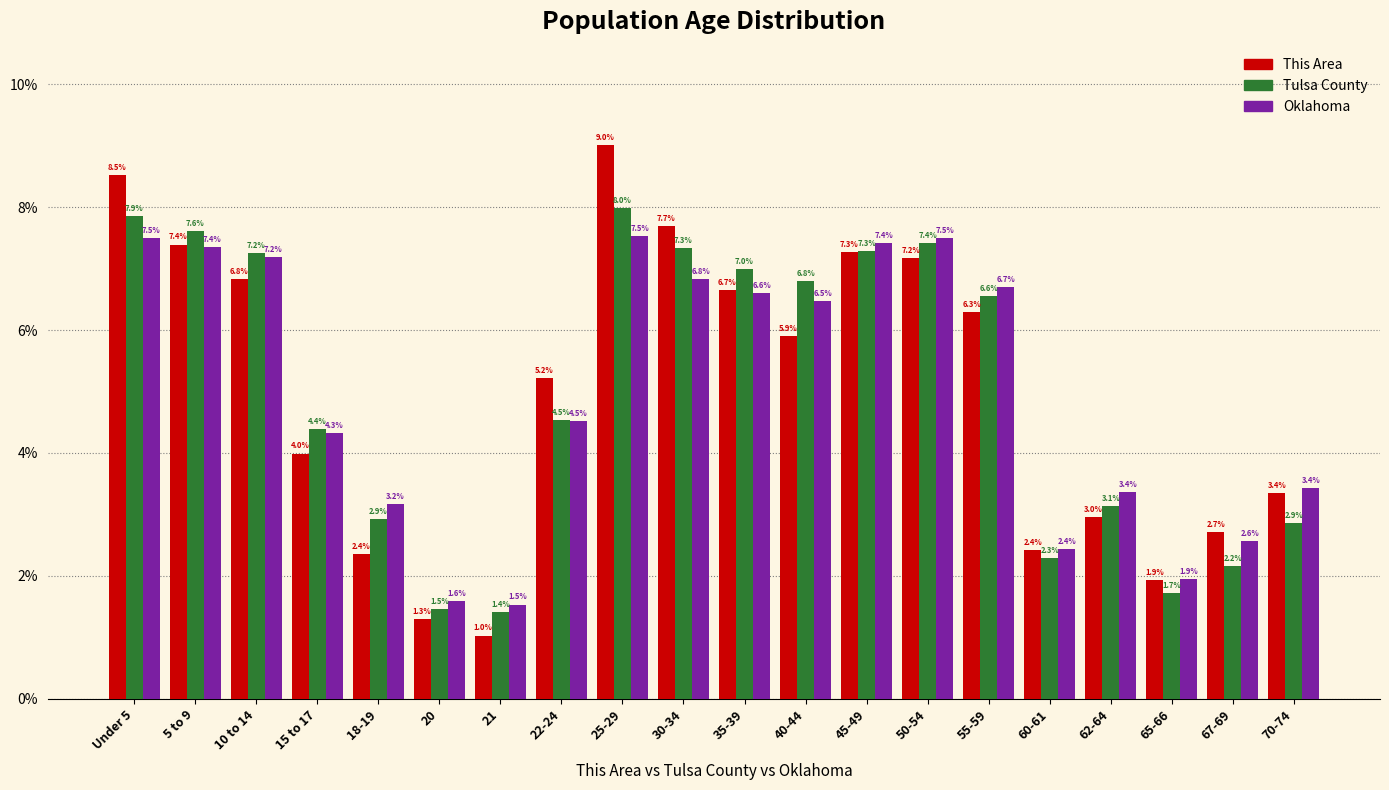

Reading left to right, list all the values displayed in this chart.

This Area: Under 5=8.5	5 to 9=7.4	10 to 14=6.8	15 to 17=4.0	18-19=2.4	20=1.3	21=1.0	22-24=5.2	25-29=9.0	30-34=7.7	35-39=6.7	40-44=5.9	45-49=7.3	50-54=7.2	55-59=6.3	60-61=2.4	62-64=3.0	65-66=1.9	67-69=2.7	70-74=3.4
Tulsa County: Under 5=7.9	5 to 9=7.6	10 to 14=7.2	15 to 17=4.4	18-19=2.9	20=1.5	21=1.4	22-24=4.5	25-29=8.0	30-34=7.3	35-39=7.0	40-44=6.8	45-49=7.3	50-54=7.4	55-59=6.6	60-61=2.3	62-64=3.1	65-66=1.7	67-69=2.2	70-74=2.9
Oklahoma: Under 5=7.5	5 to 9=7.4	10 to 14=7.2	15 to 17=4.3	18-19=3.2	20=1.6	21=1.5	22-24=4.5	25-29=7.5	30-34=6.8	35-39=6.6	40-44=6.5	45-49=7.4	50-54=7.5	55-59=6.7	60-61=2.4	62-64=3.4	65-66=1.9	67-69=2.6	70-74=3.4